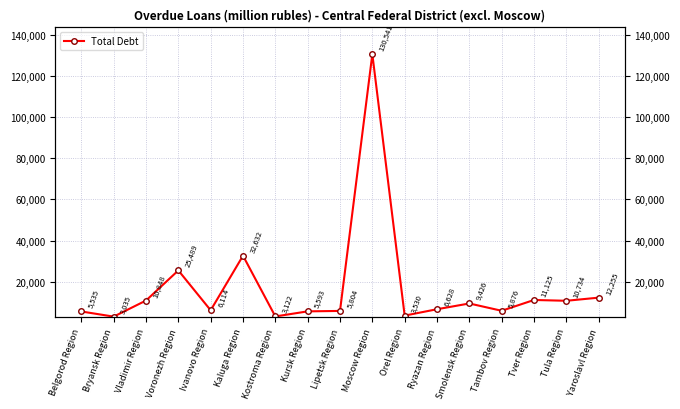

What is the label of the 11th point from the left?

Orel Region